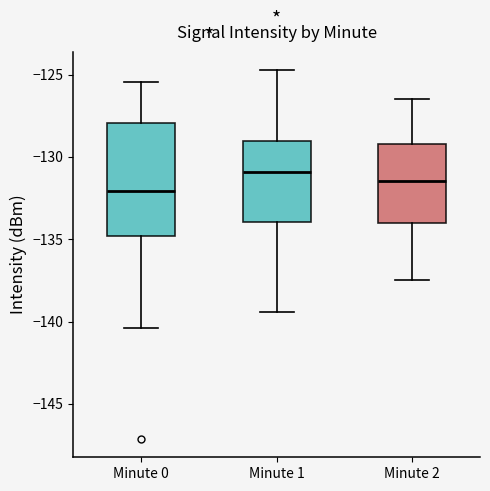

Where does the upper whisker of the box for Minute 1 end on the y-axis? The values are not printed on the chart, so give them approximately, as read against the axis.

-124.5